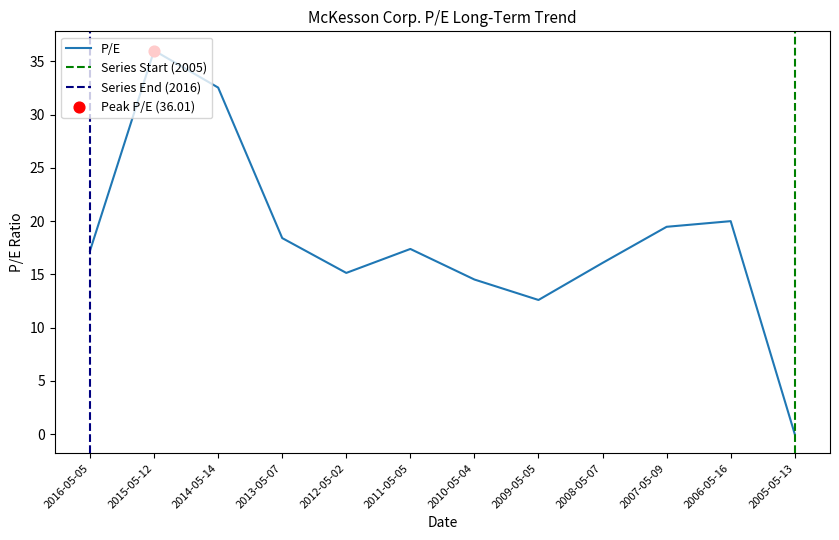

What is the change in value from 2016-05-05 to 2013-05-07?

+1.2